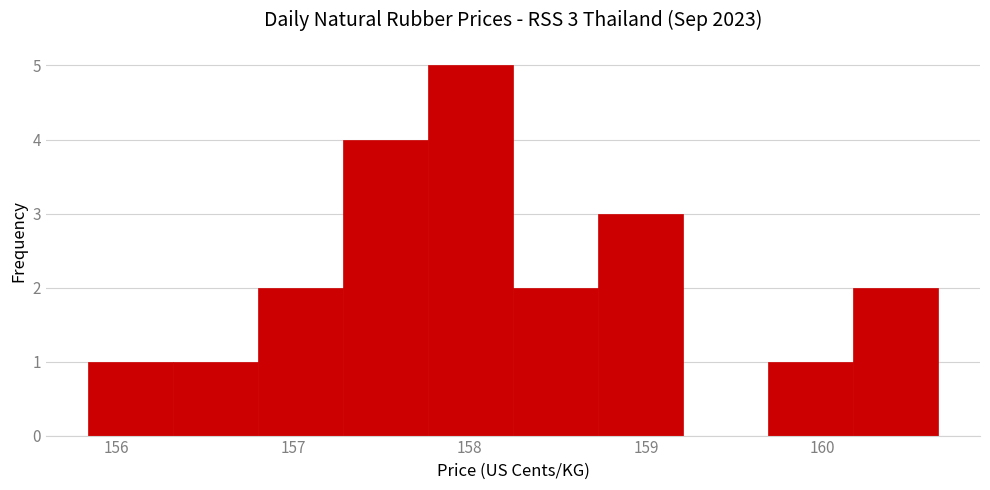

Over which range of the x-axis is the bar tallest?

157.8 to 158.2